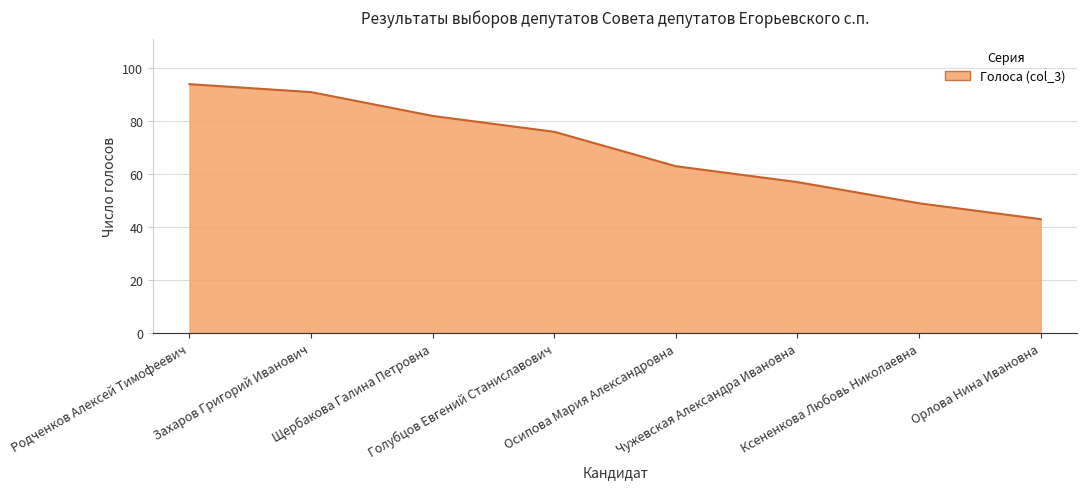

What is the minimum value shown in the chart?

43